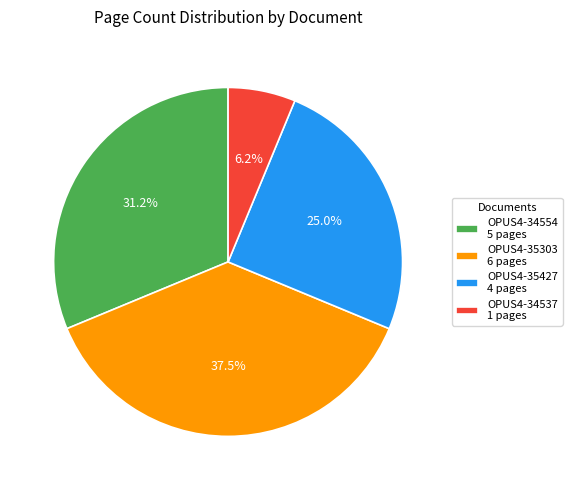

Which slice is the smallest?

OPUS4-34537